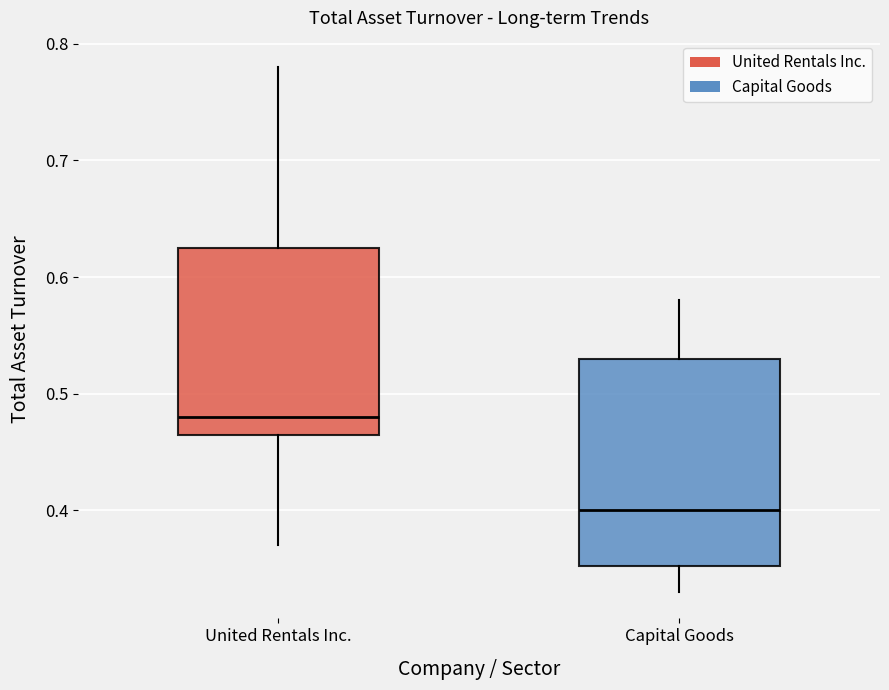

Which box is the tallest, from its lower edge to its upper edge?

Capital Goods